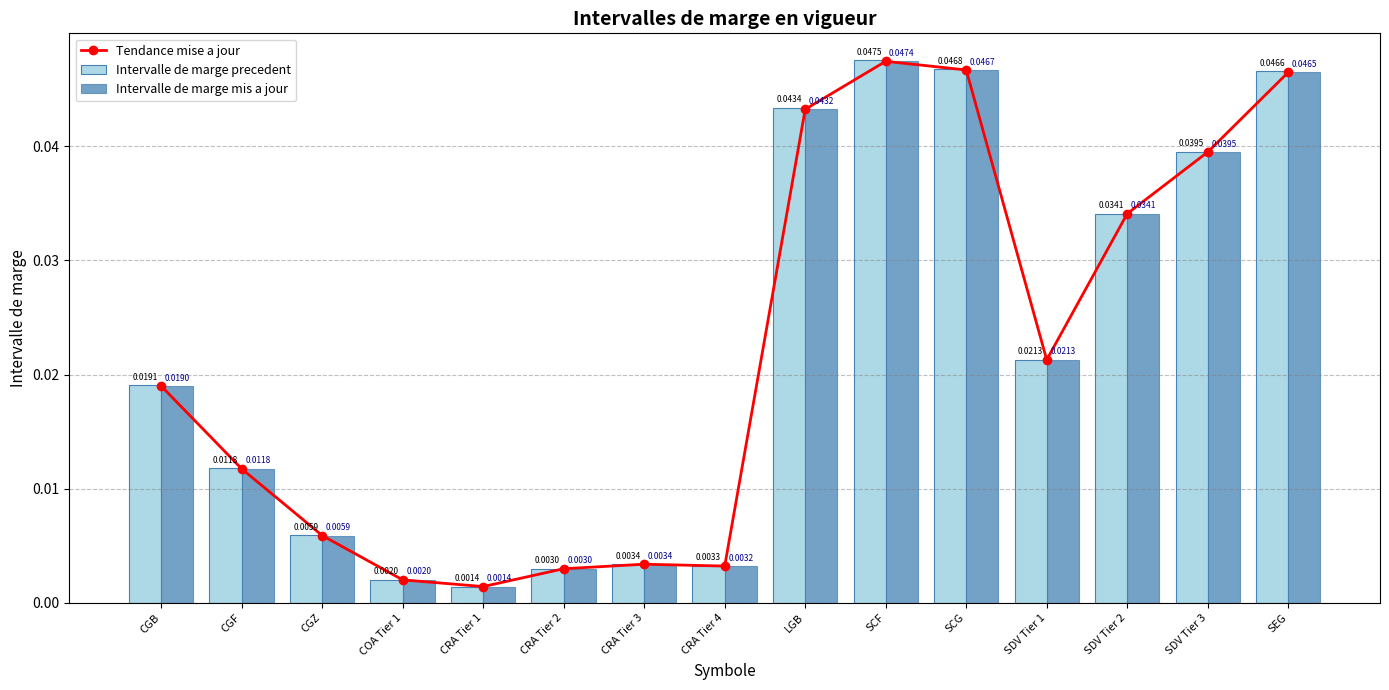

What is the total value across all series at SDV Tier 1?

0.1